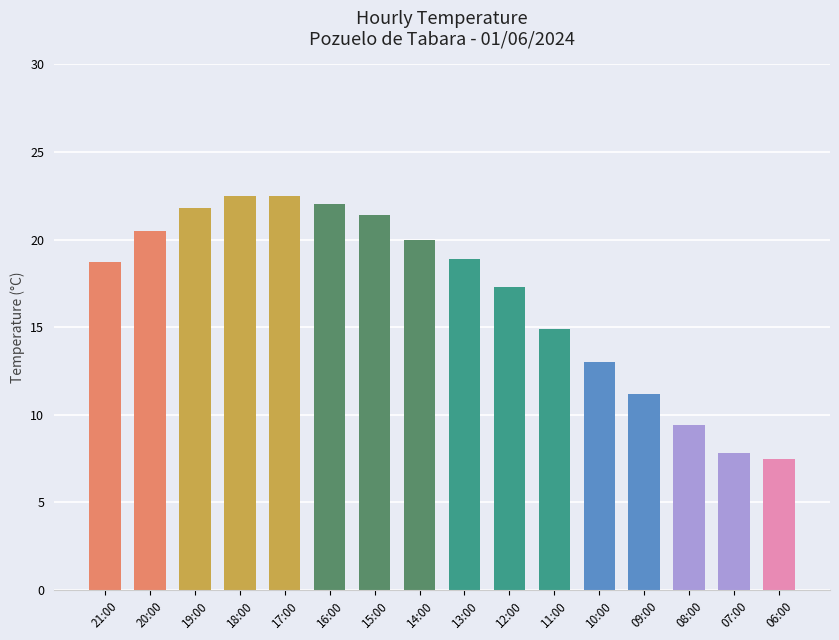

True or false: the data shows 22.5 at 18:00.

True